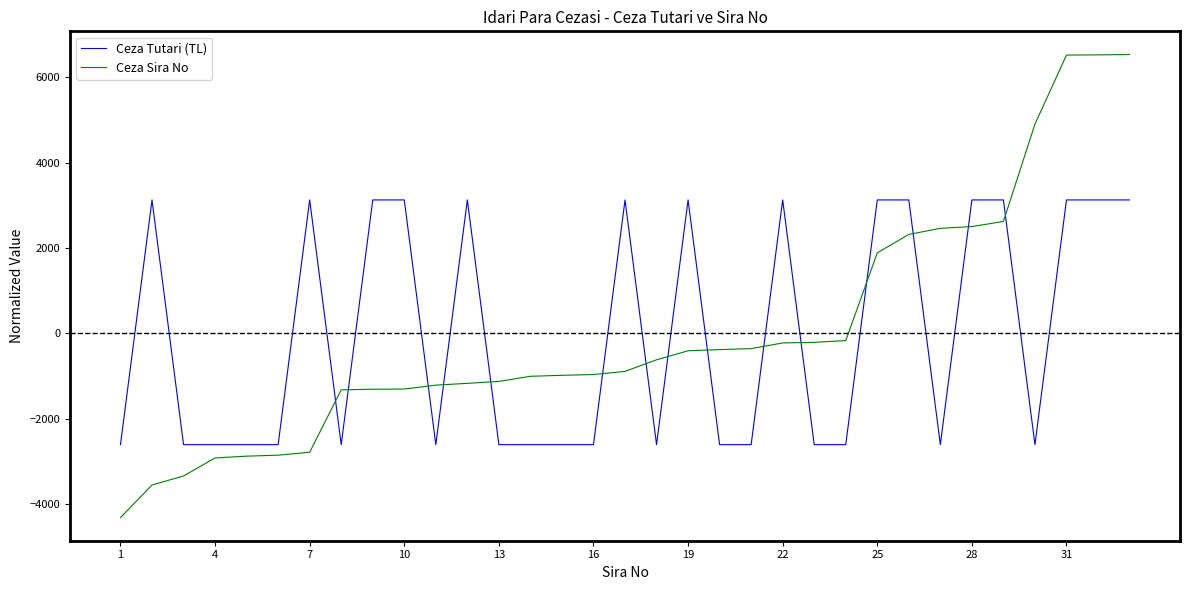

True or false: Ceza Tutari (TL) has more than 0 interior local peaks.

True